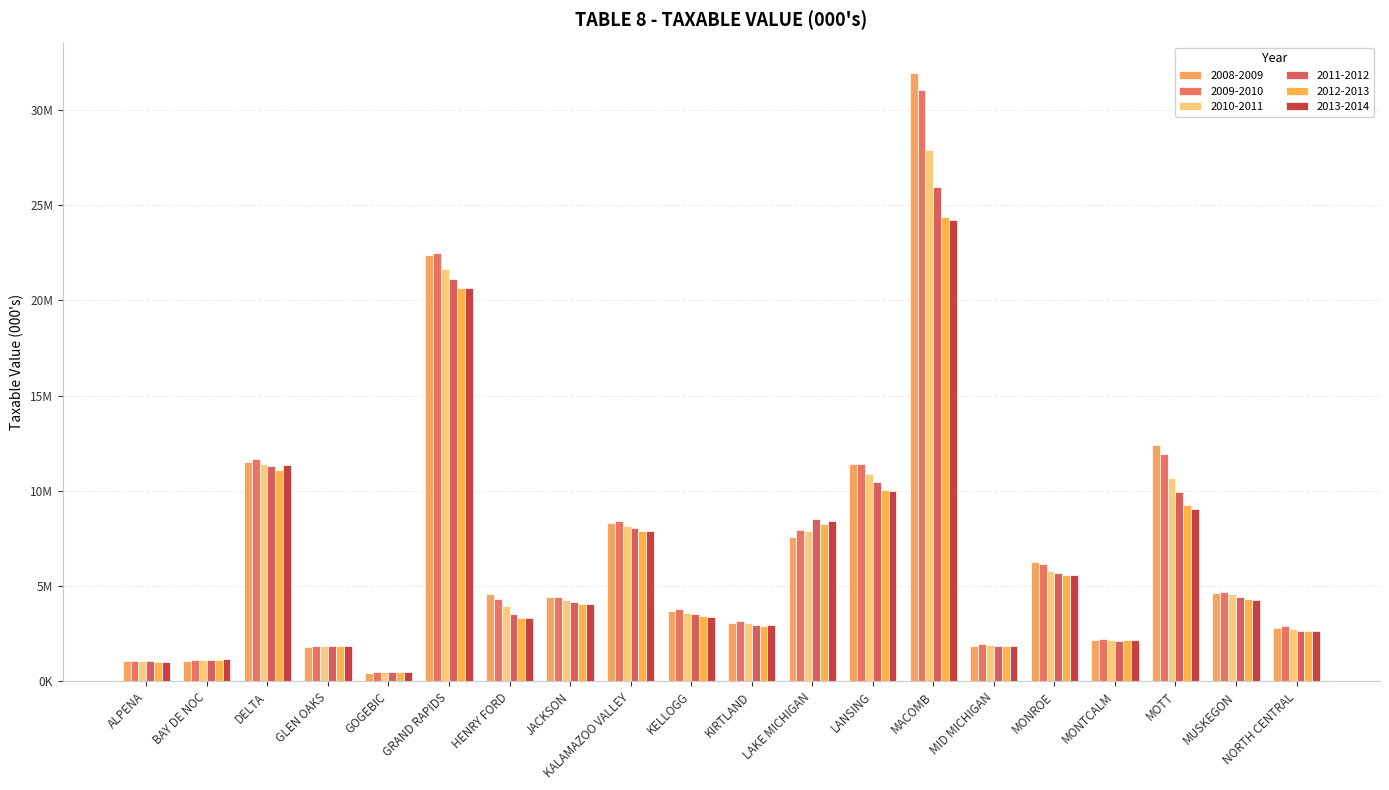

Does the chart contain stacked bars?

No